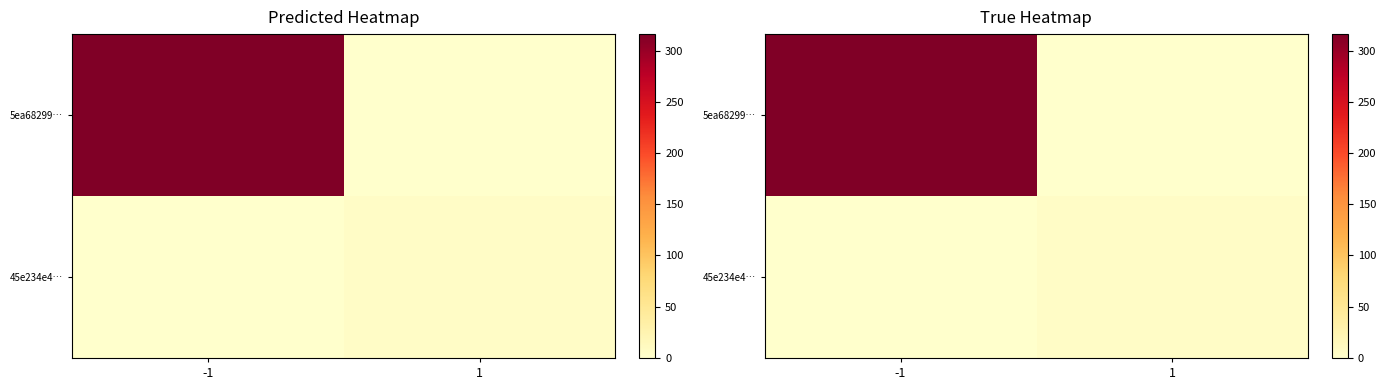

Is the value of 45e234e4… at -1 greater than the value of 5ea68299… at -1?

No